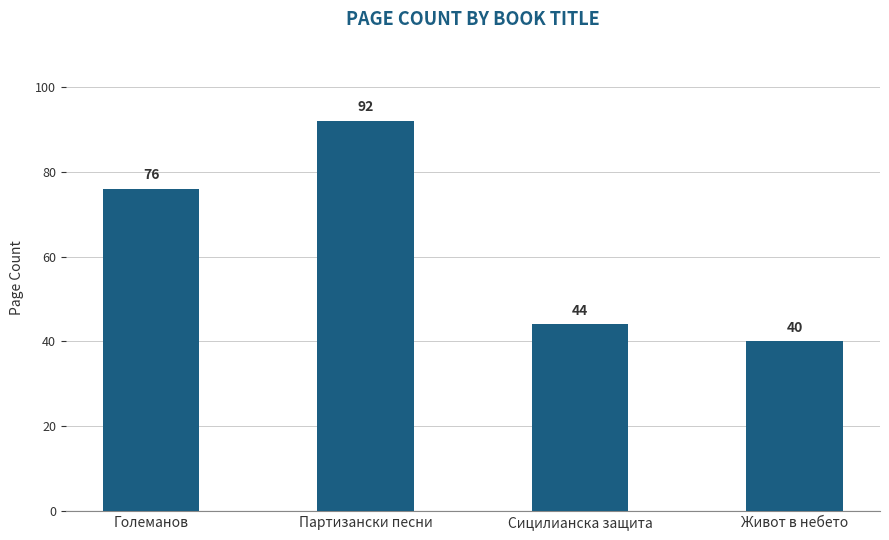

The chart shows a value of 20 at Сицилианска защита. True or false?

False